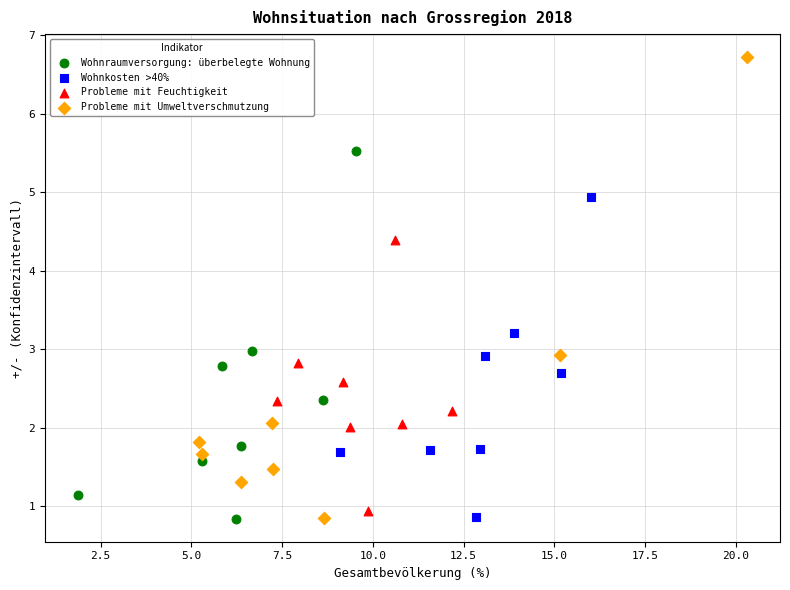

Which series has the largest Y range (max minus min)?

Probleme mit Umweltverschmutzung